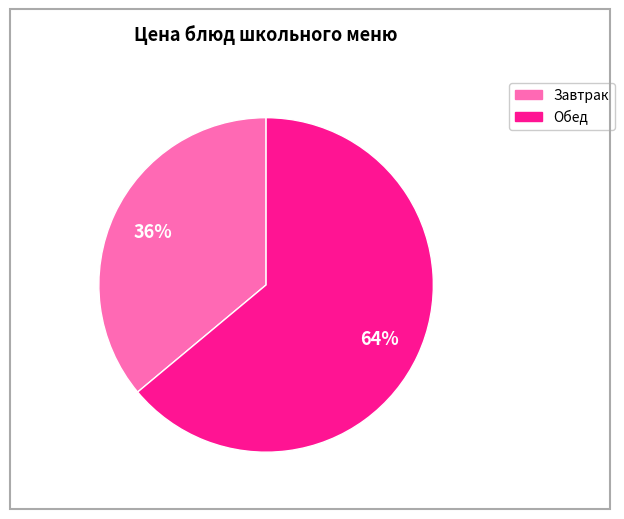

To the nearest percent, what is the average slice percentage?

50%